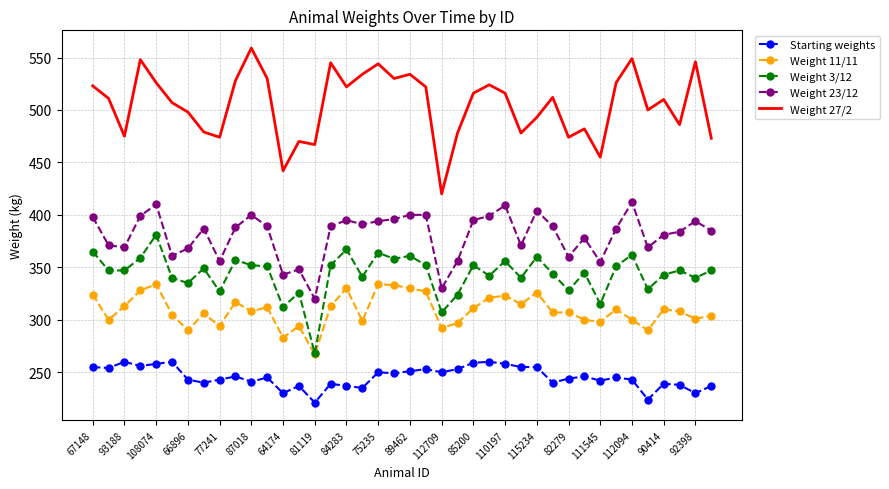

What are all the series names shown in the legend?

Starting weights, Weight 11/11, Weight 3/12, Weight 23/12, Weight 27/2